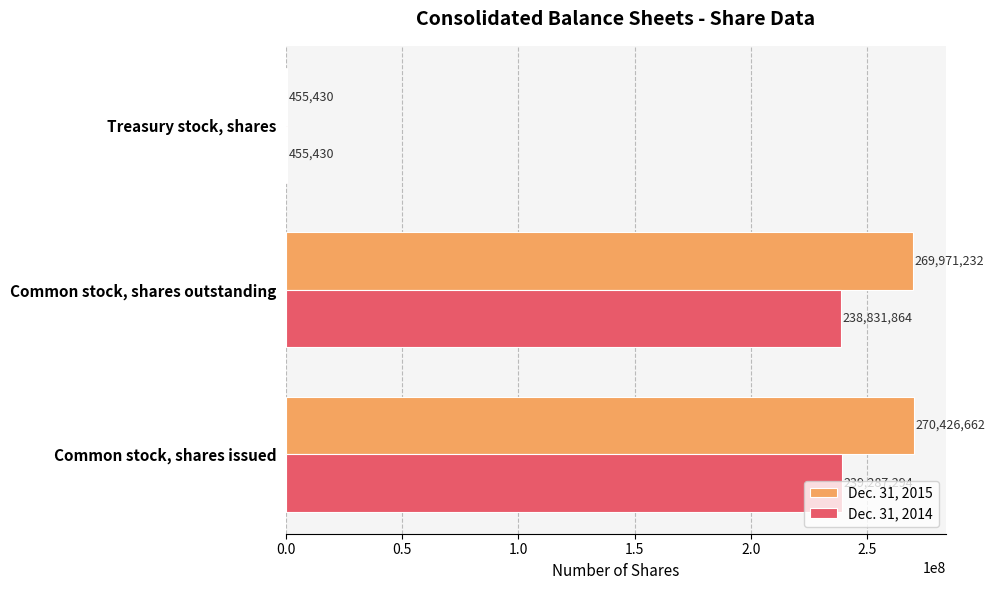

How many categories are shown in the chart?

3